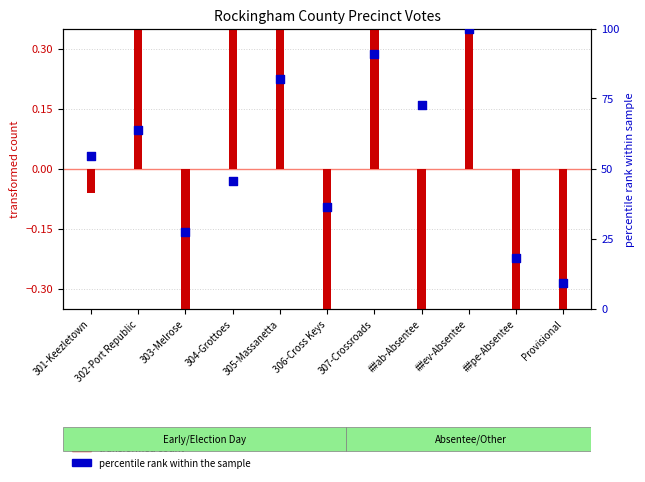

Between ##ab-Absentee and 302-Port Republic, which is larger?

##ab-Absentee